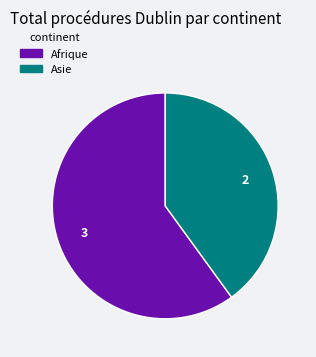

Rank the categories by value from lowest to highest.

Asie, Afrique